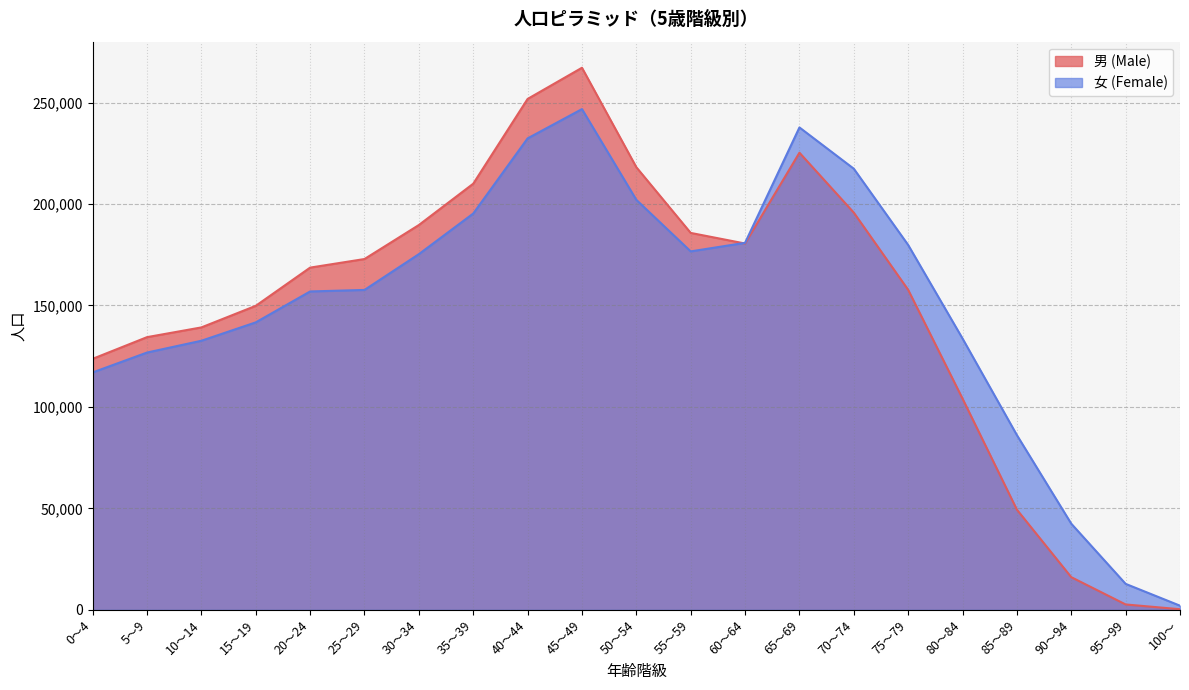

What is the label of the 20th point from the right?

5～9